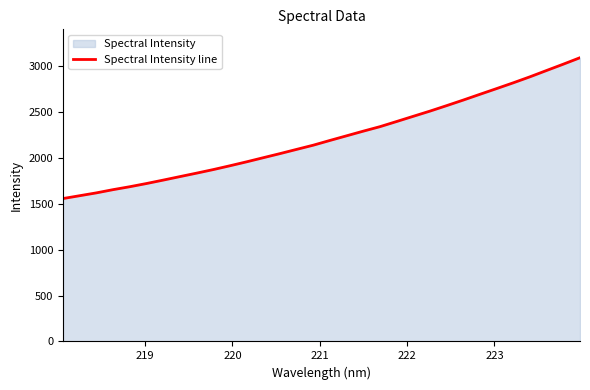

What is the greatest value displayed?

3092.1